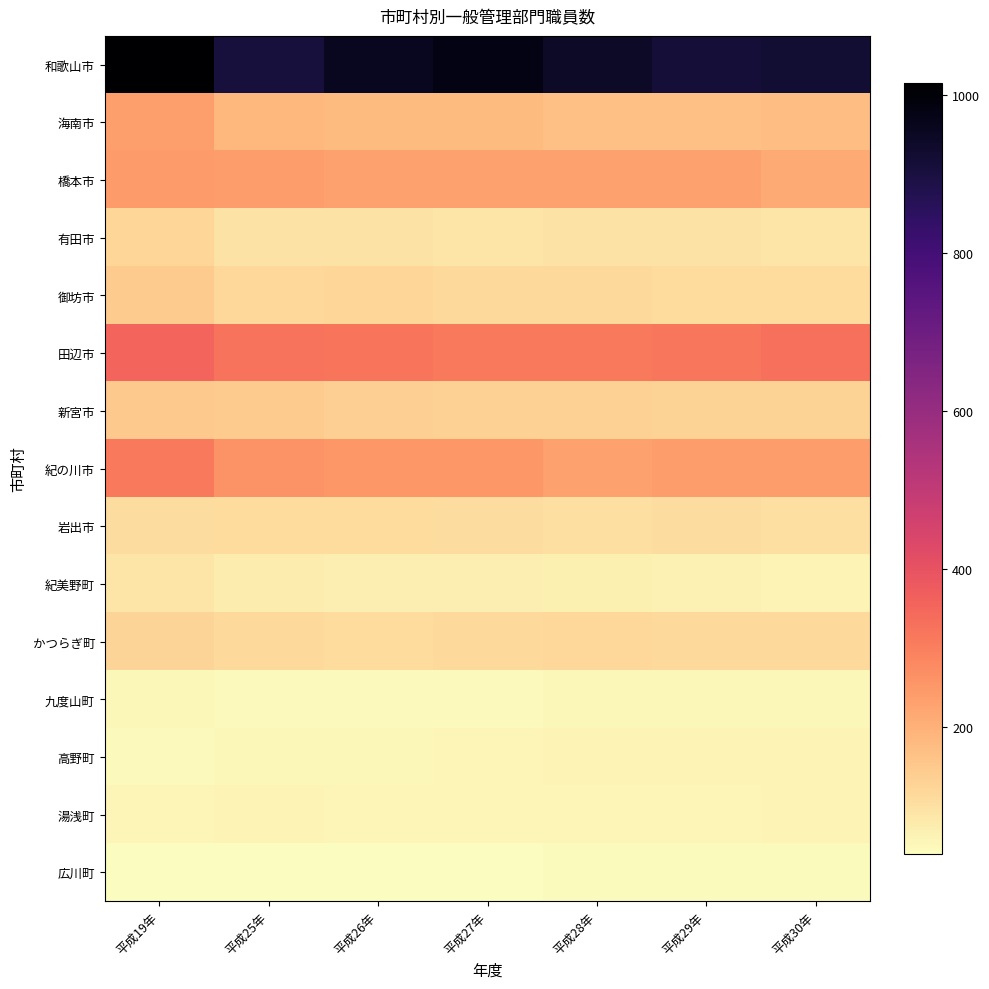

How many categories are shown in the chart?

7